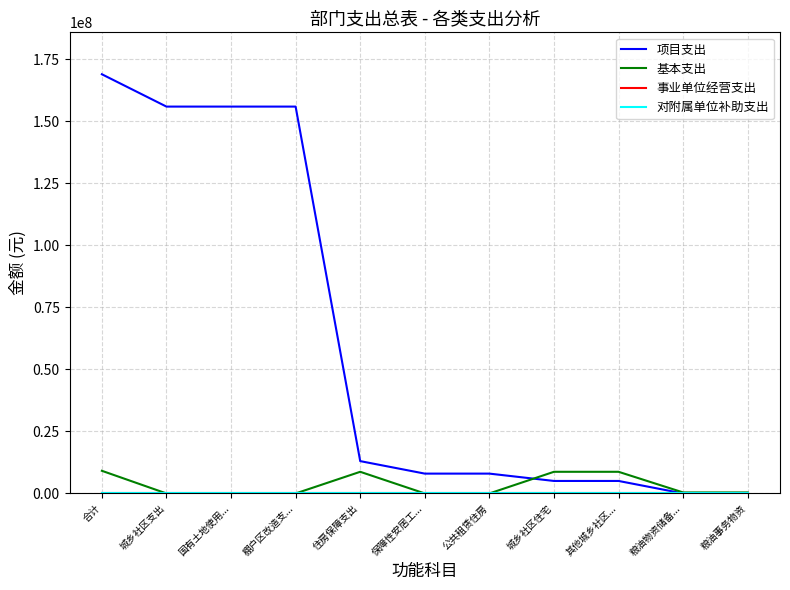

Is this an area chart (filled region under the line)?

No